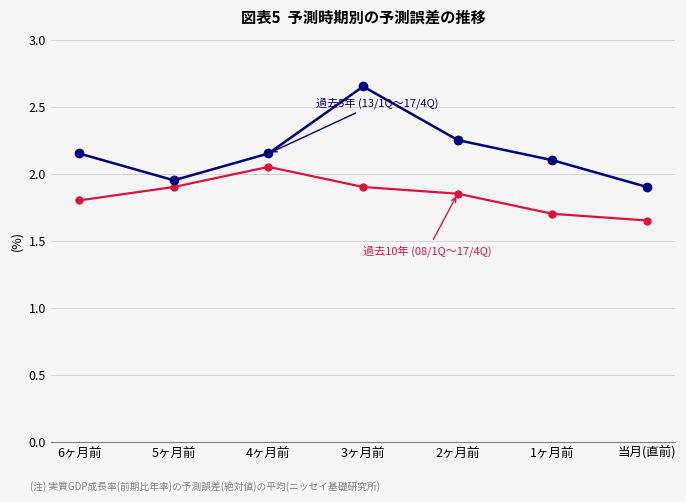

What is the spread (max minus min) of values at 2ヶ月前?

0.4